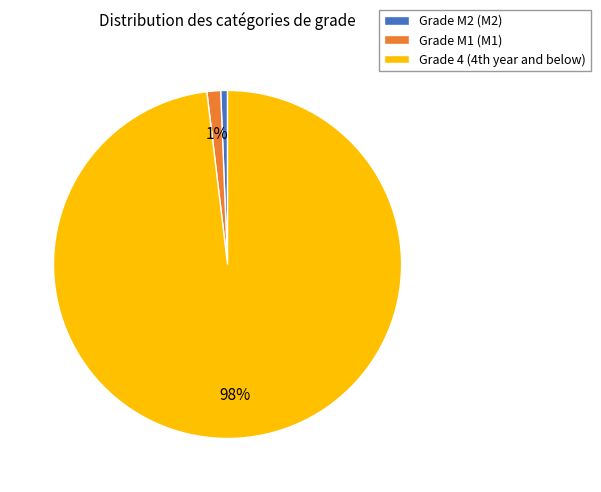

To the nearest percent, what is the difference between the largest and smallest slice percentages?

97%